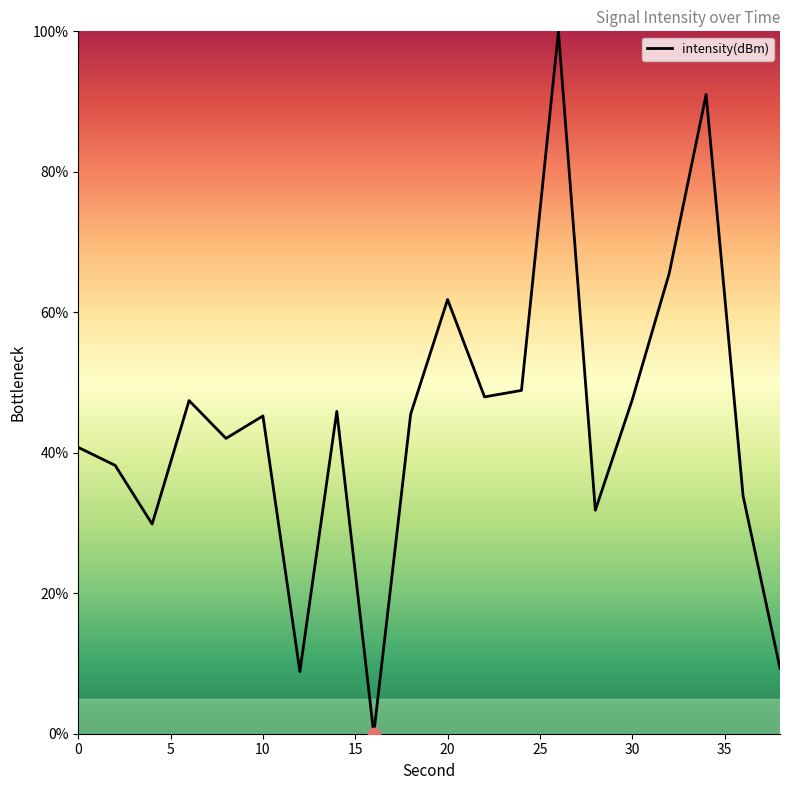

What is the difference between the maximum and minimum values?

100.0